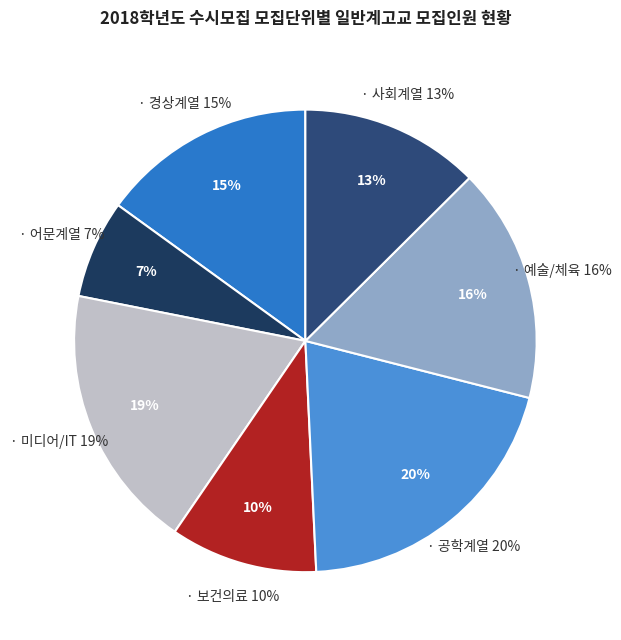

The 경찰행정 slice represents 11% of the pie. True or false?

False